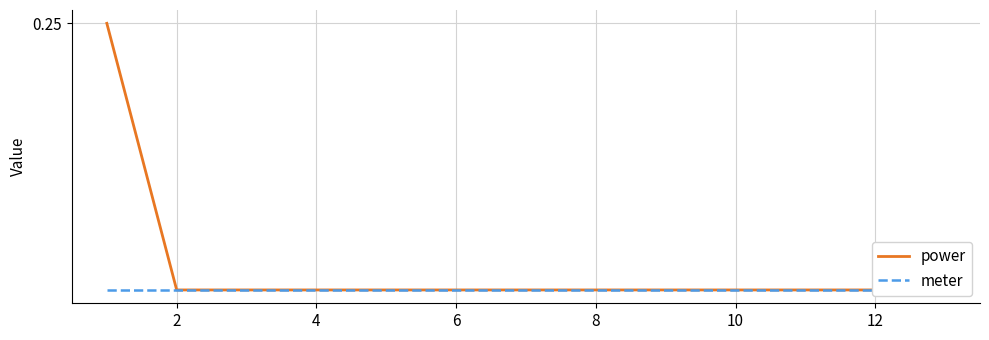

What is the label of the 1st point from the left?

2